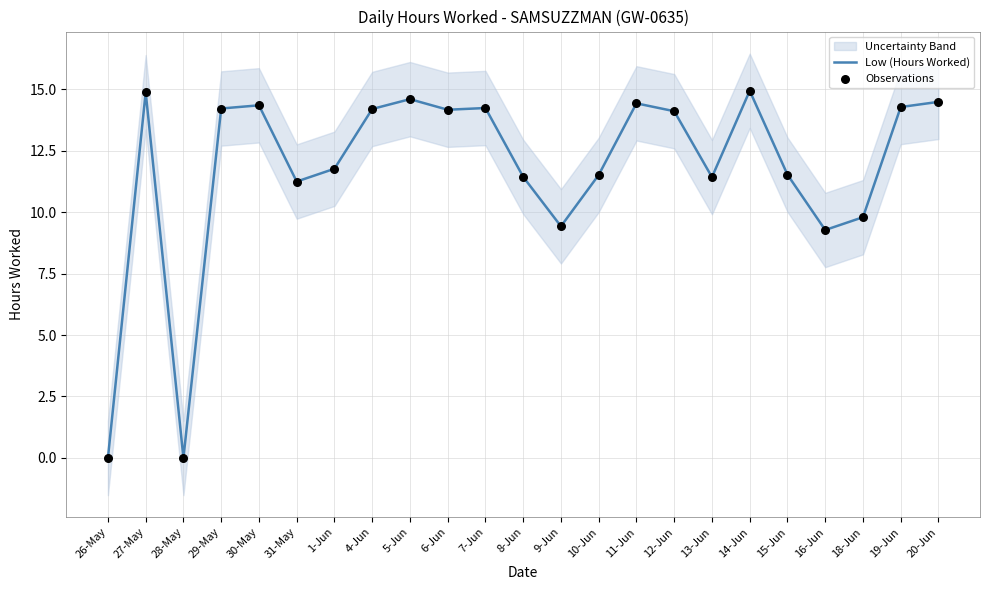

The Low (Hours Worked) series shows 14.2 at 7-Jun. True or false?

True